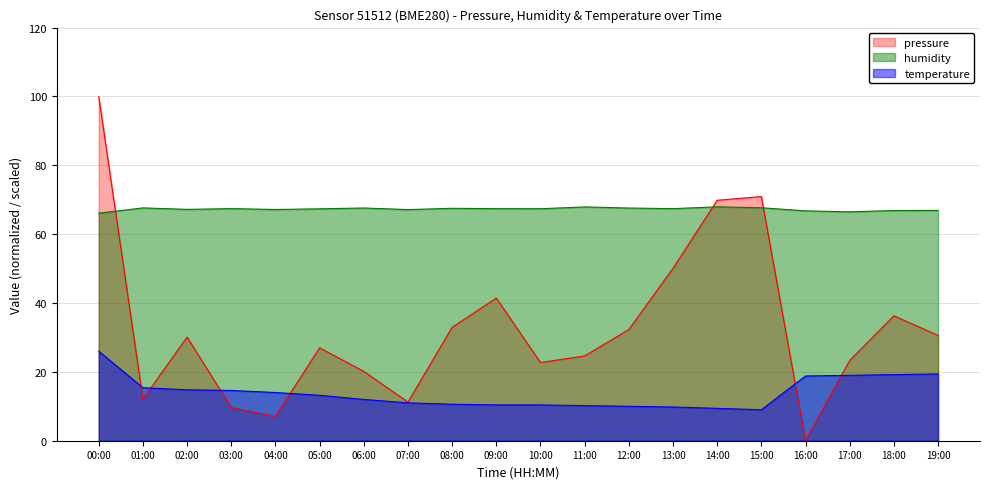

Is the value of humidity at 13:00 greater than the value of pressure at 02:00?

Yes